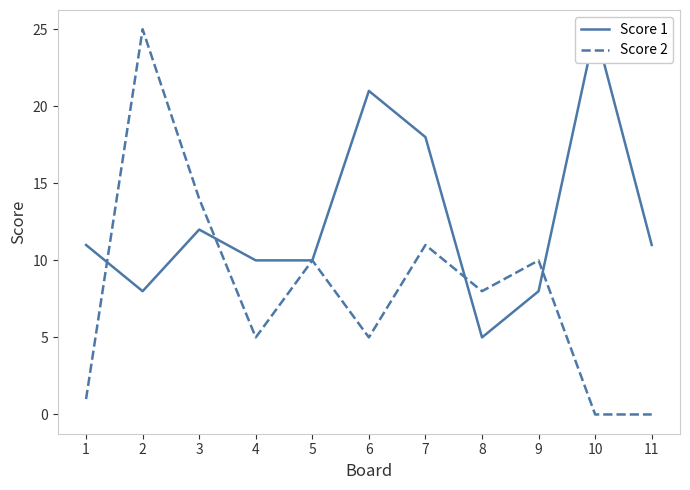

What is the maximum value for Score 1?

25